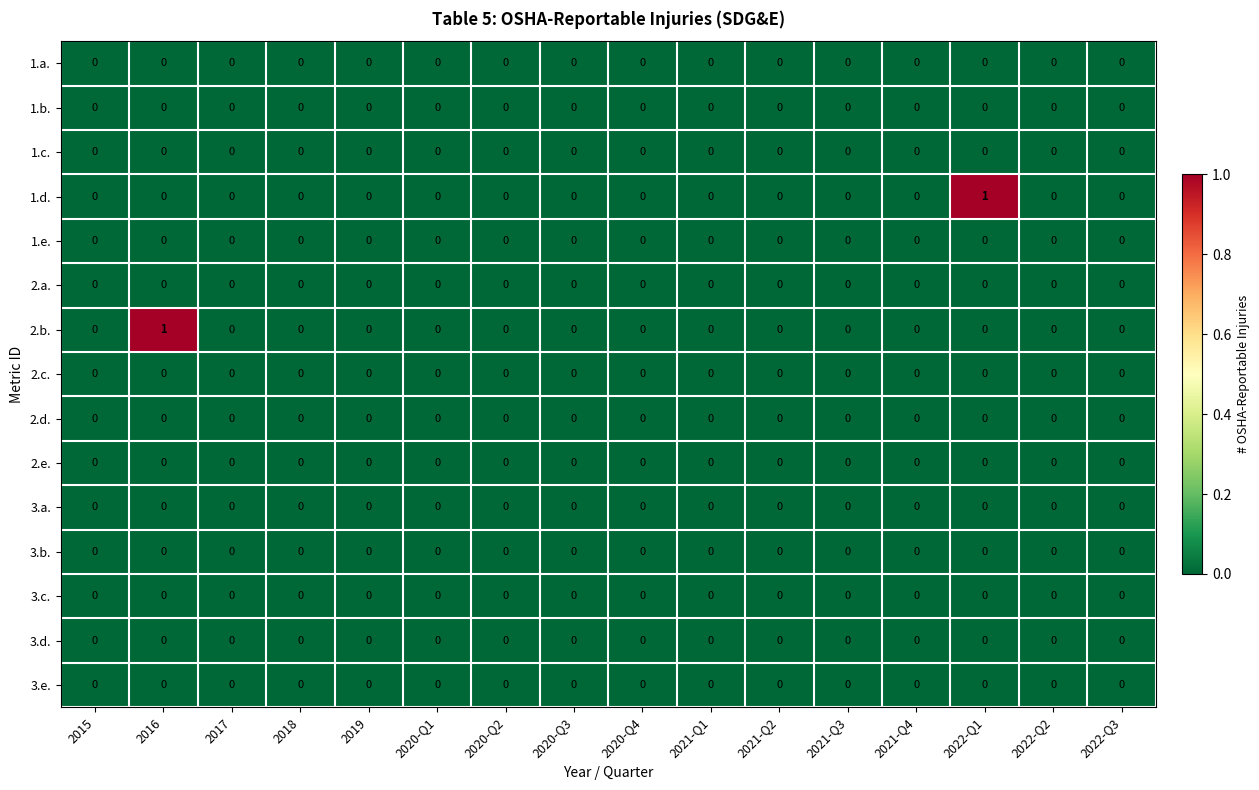

The 3.e. series shows 0 at 2020-Q1. True or false?

True